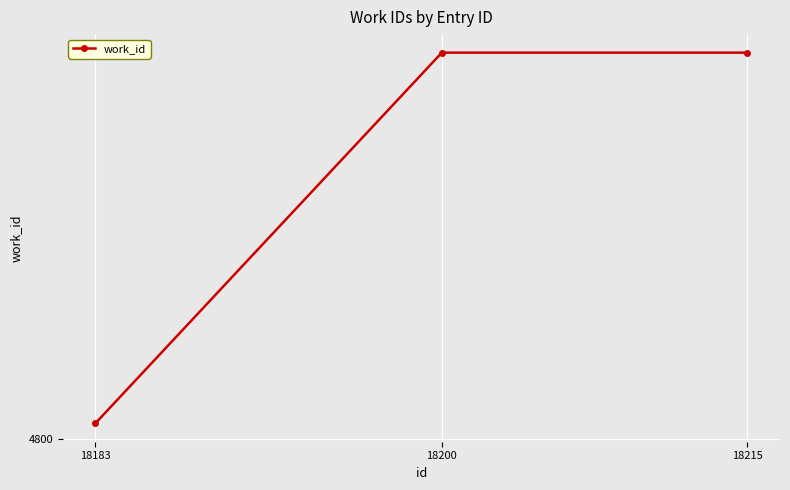

List the labels in order of value, smallest first.

18183, 18200, 18215